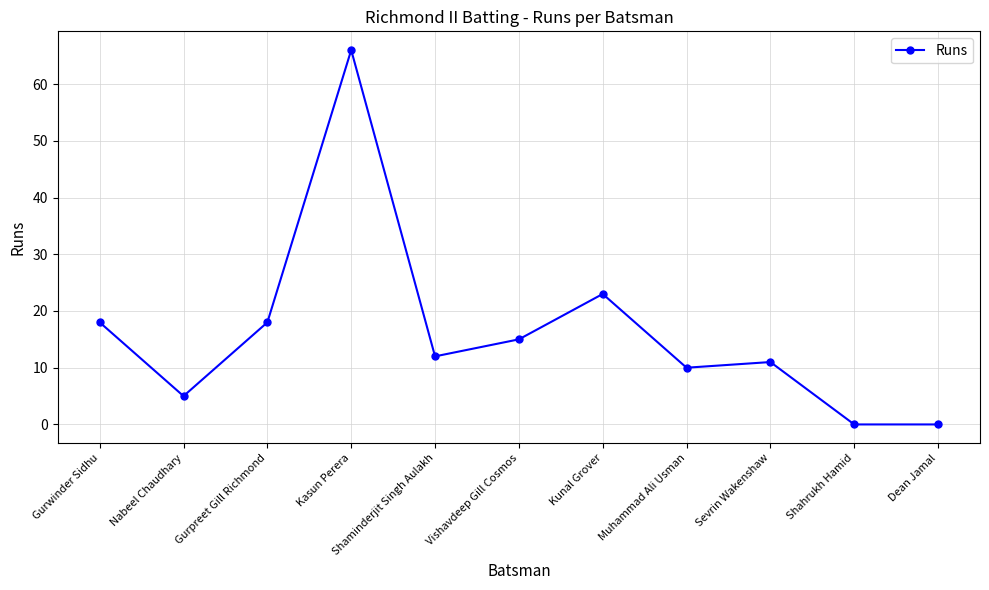

At which category does the chart reach its peak across all series?

Kasun Perera